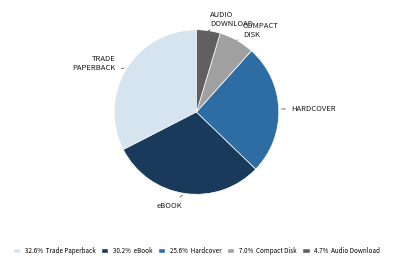

Is the sum of 32.6% Trade Paperback and 25.6% Hardcover greater than half?

Yes